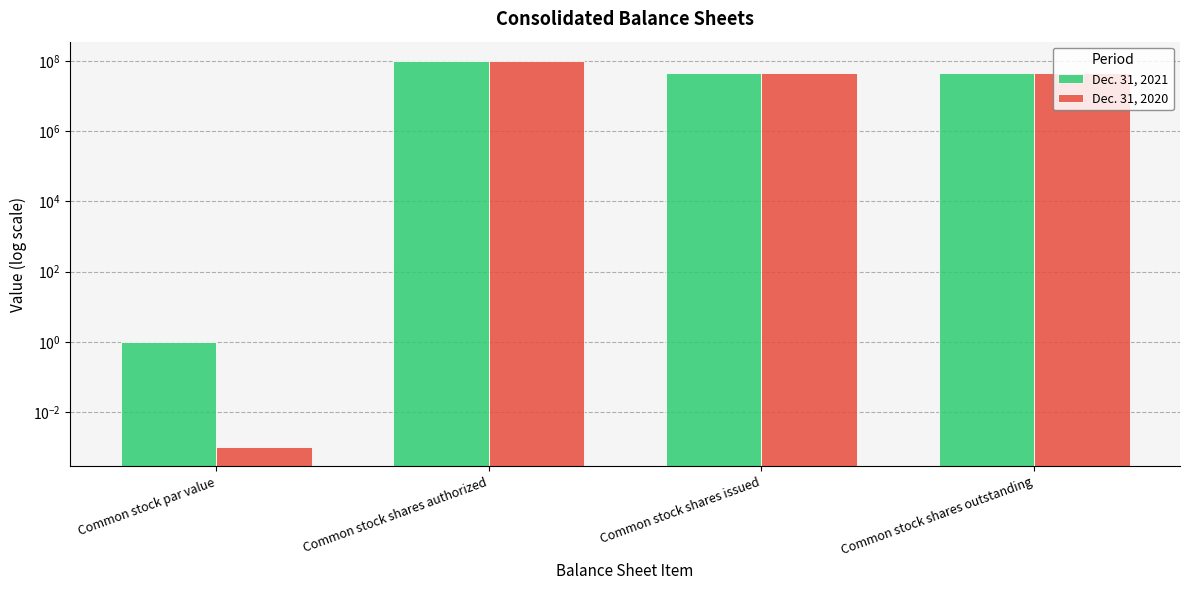

What is the highest value of the Dec. 31, 2021 series?

100000000.0